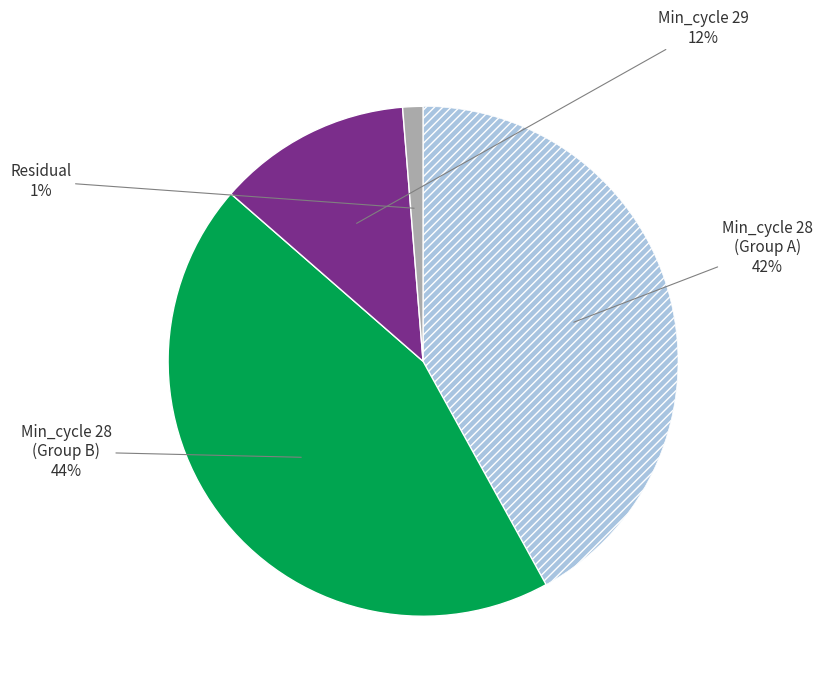

To the nearest percent, what is the difference between the largest and smallest slice percentages?

43%